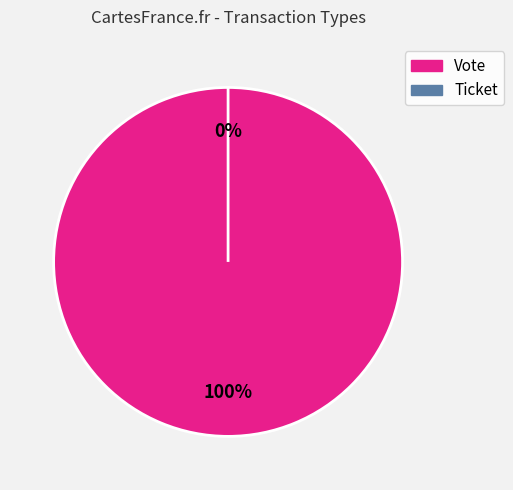

Which has a higher value, Ticket or Vote?

Vote